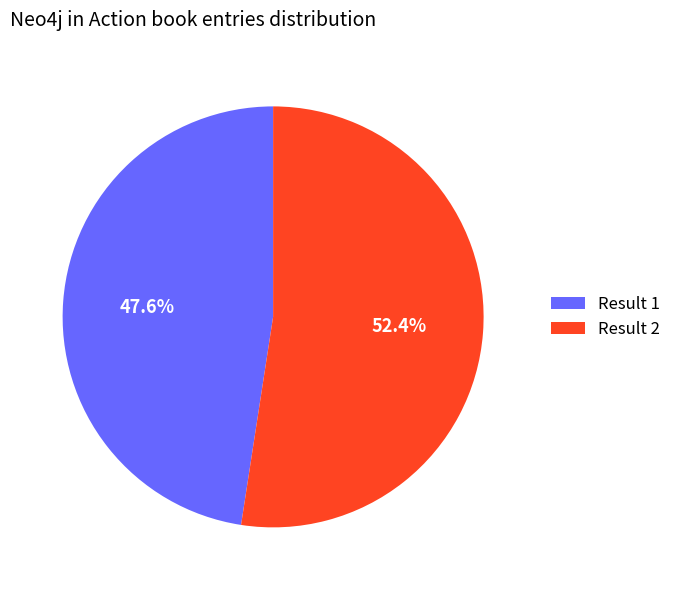

Is there any slice that represents more than half of the pie?

Yes